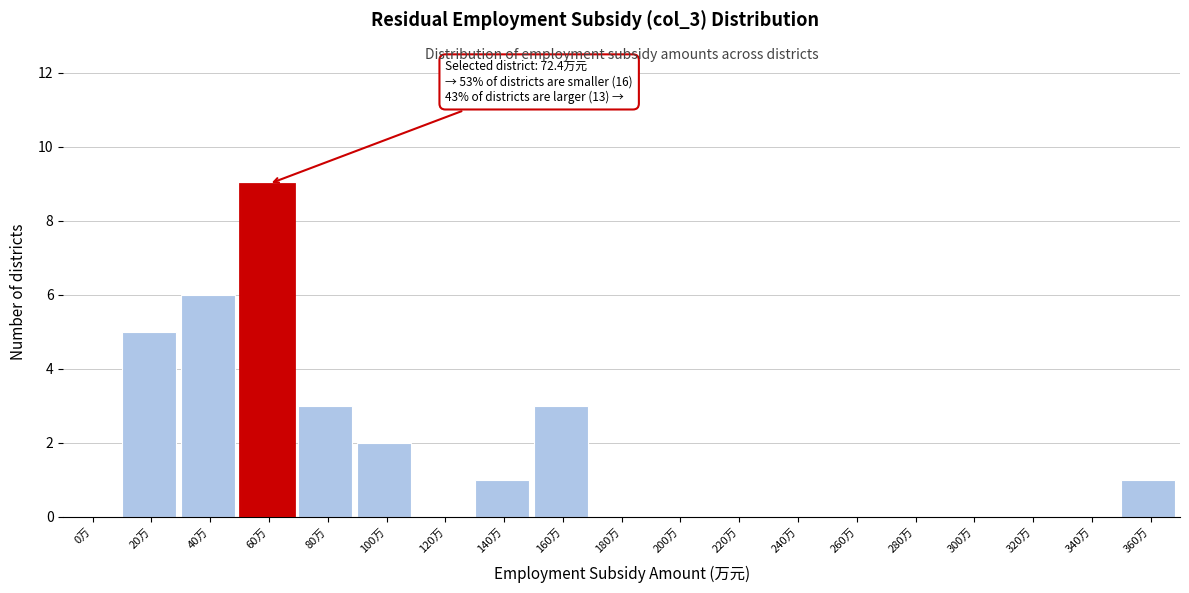

Reading left to right, transcribe all the data shown in this chart.

0万=0	20万=5	40万=6	60万=9	80万=3	100万=2	120万=0	140万=1	160万=3	180万=0	200万=0	220万=0	240万=0	260万=0	280万=0	300万=0	320万=0	340万=0	360万=1